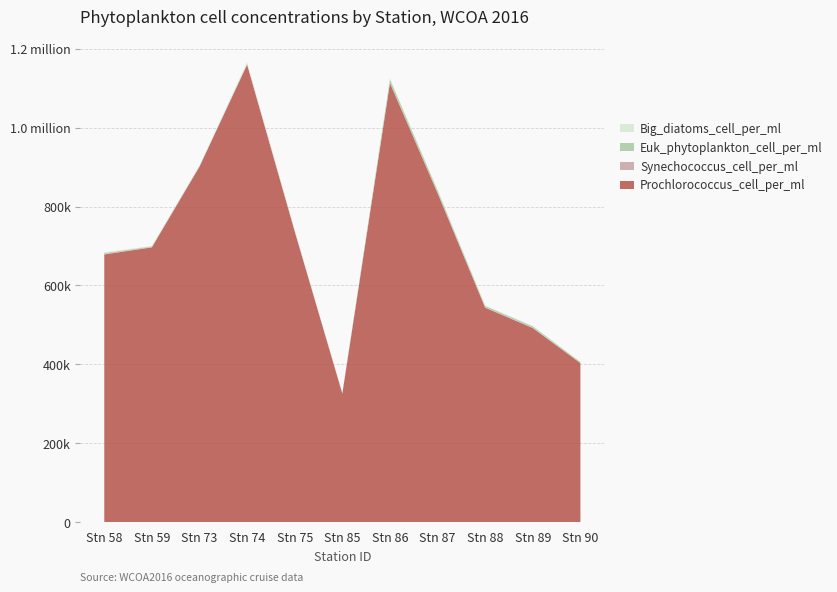

Reading right to left, what are all the values shown in this chart?

Prochlorococcus_cell_per_ml: 403000.0	492000.0	543666.7	834333.3	1113333.3	325666.7	737000.0	1160000.0	901333.3	696666.7	678666.7
Synechococcus_cell_per_ml: 490.5	768.0	729.5	947.0	374.0	152.5	284.5	783.5	340.0	932.5	1305.0
Euk_phytoplankton_cell_per_ml: 2280.0	3500.0	3670.0	5860.0	8890.0	424.0	1330.0	1190.0	1440.0	1670.0	2330.0
Big_diatoms_cell_per_ml: 654.0	1150.0	1180.0	2120.0	2890.0	231.0	2070.0	4350.0	1650.0	754.0	1630.0